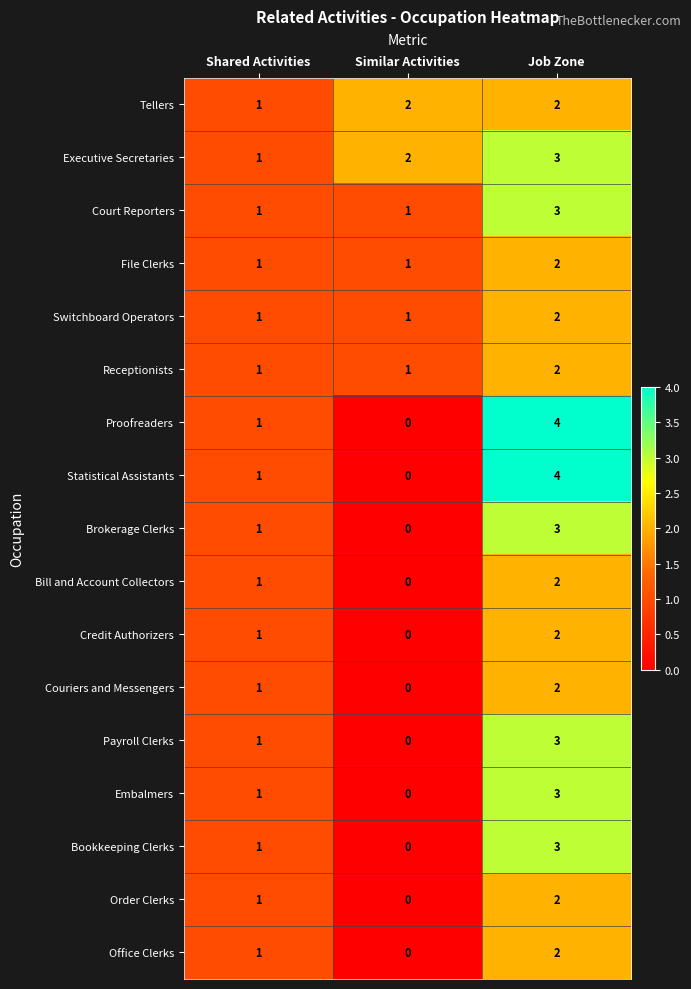

Is the value of Credit Authorizers at Job Zone greater than the value of Payroll Clerks at Similar Activities?

Yes